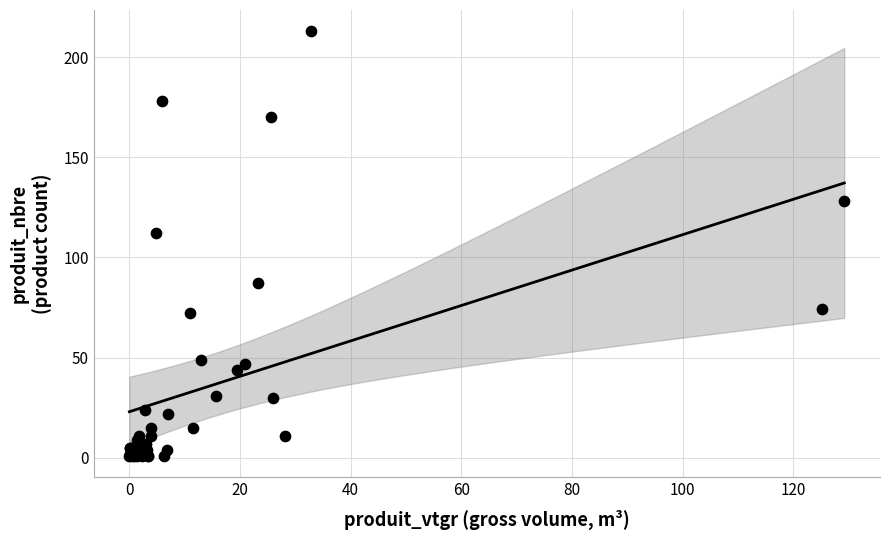

What Y value in the scatter plot is closest to 107?

112